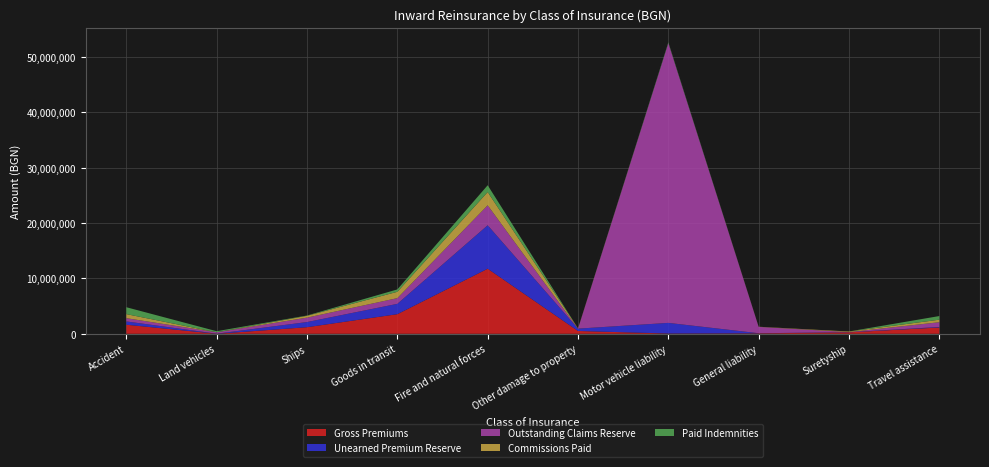

Reading left to right, transcribe all the data shown in this chart.

Gross Premiums: Accident=1637216.2	Land vehicles=1637.9	Ships=1189239.2	Goods in transit=3541052.0	Fire and natural forces=11756375.1	Other damage to property=508502.5	Motor vehicle liability=48895.8	General liability=79521.6	Suretyship=261431.5	Travel assistance=1140558.9
Unearned Premium Reserve: Accident=595013.4	Land vehicles=16601.9	Ships=931087.9	Goods in transit=1867721.9	Fire and natural forces=7847510.2	Other damage to property=423519.9	Motor vehicle liability=1921584.6	General liability=22604.6	Suretyship=22693.0	Travel assistance=92726.1
Outstanding Claims Reserve: Accident=590174.1	Land vehicles=253339.6	Ships=798436.8	Goods in transit=1033084.1	Fire and natural forces=3606656.5	Other damage to property=0.0	Motor vehicle liability=50550571.8	General liability=1145462.9	Suretyship=23323.5	Travel assistance=857539.3
Commissions Paid: Accident=730899.8	Land vehicles=0.0	Ships=330850.5	Goods in transit=1142488.5	Fire and natural forces=2395622.6	Other damage to property=45537.6	Motor vehicle liability=0.0	General liability=24404.8	Suretyship=104720.4	Travel assistance=458238.7
Paid Indemnities: Accident=1245441.1	Land vehicles=194653.9	Ships=54938.9	Goods in transit=431716.2	Fire and natural forces=1227757.2	Other damage to property=0.0	Motor vehicle liability=139571.7	General liability=4458.8	Suretyship=9836.8	Travel assistance=657647.1